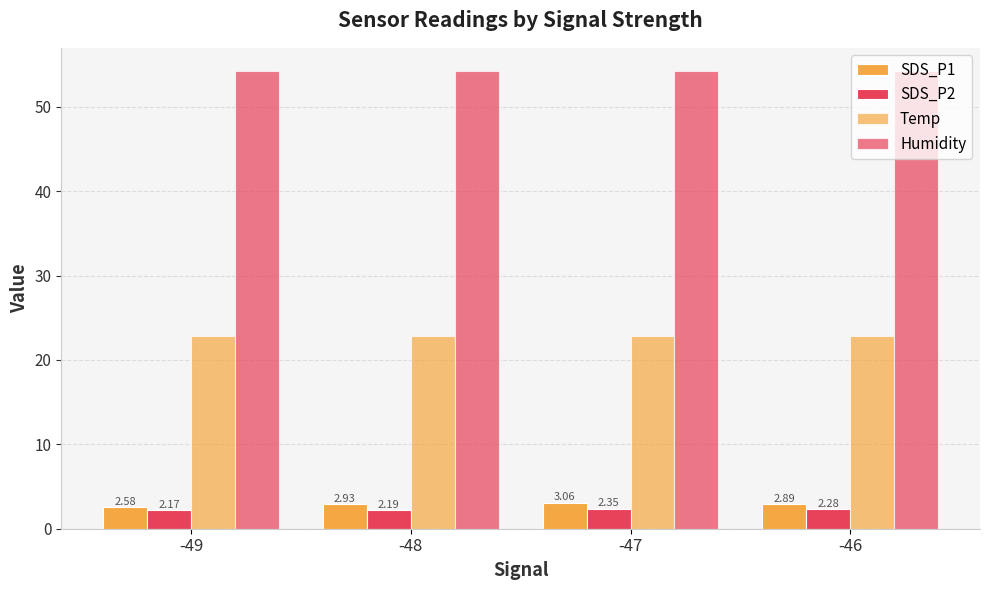

Between -48 and -46, which is larger?

-48